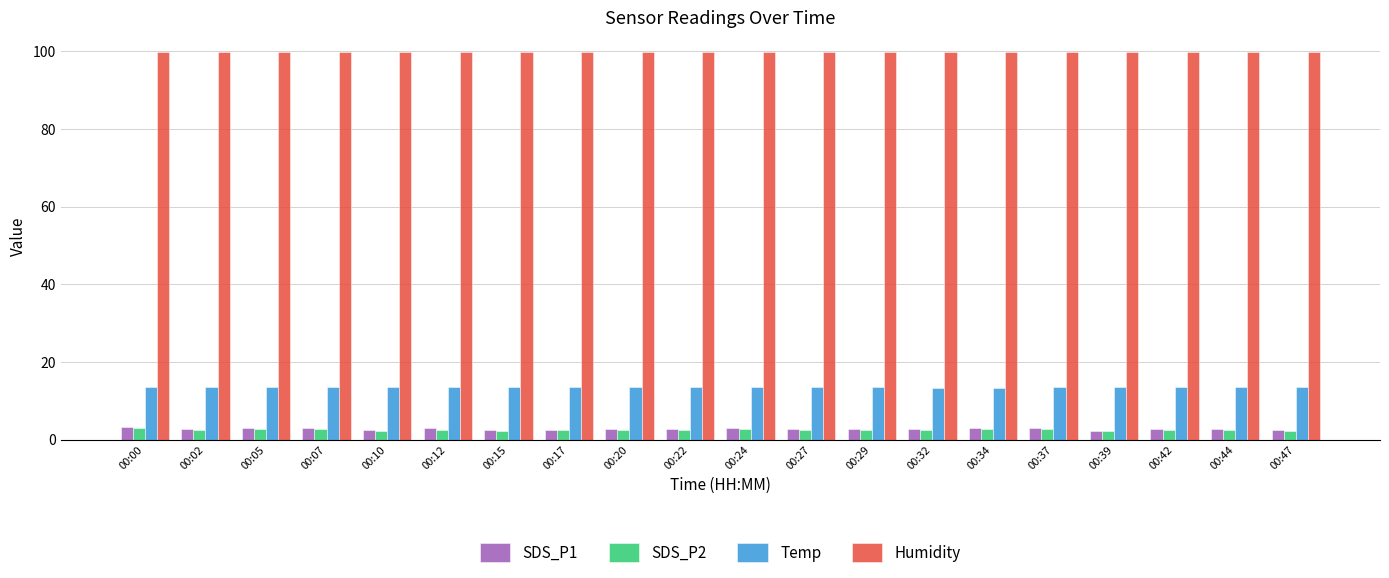

What is the average value of the Humidity series?

99.9